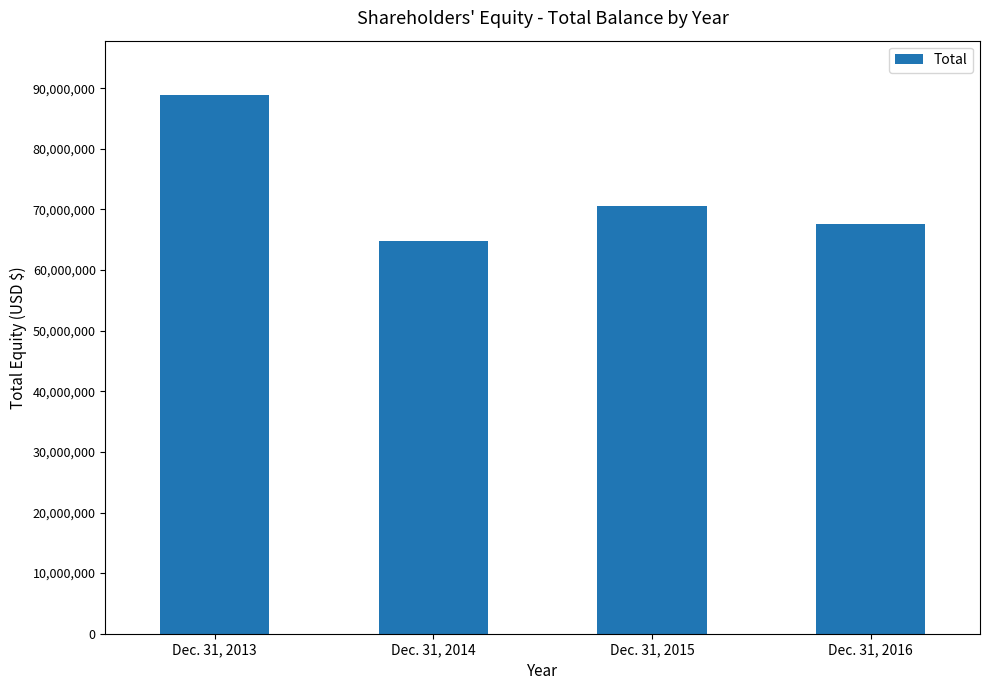

What is the difference between the second highest and second lowest values?

2926403